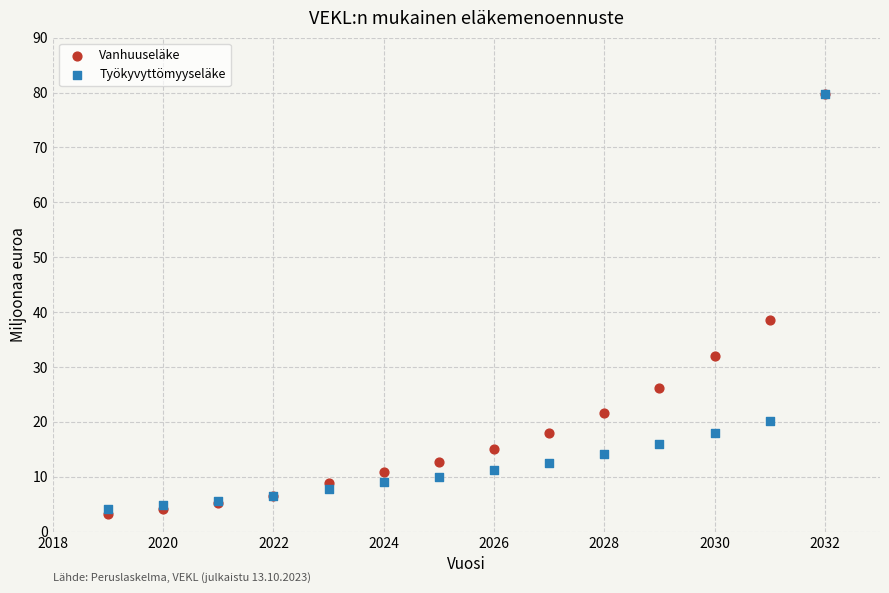

In the Vanhuuseläke series, what Y value is closest to 41?

38.6